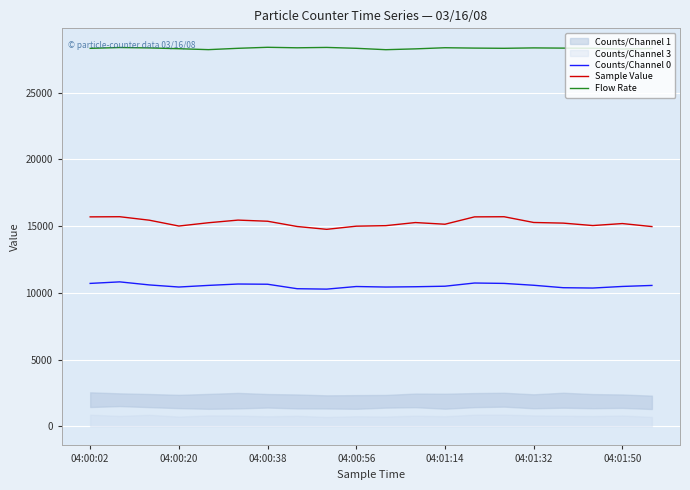

The value of Counts/Channel 0 at 04:00:02 is 10711. True or false?

True